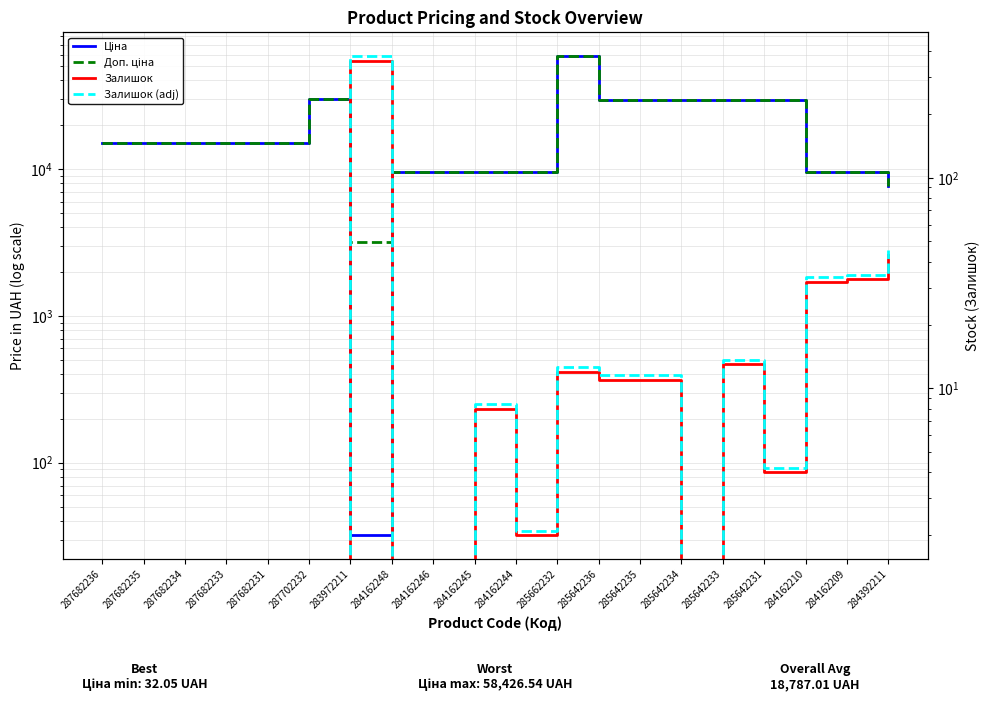

Between 285642234 and 287682235, which is larger?

285642234